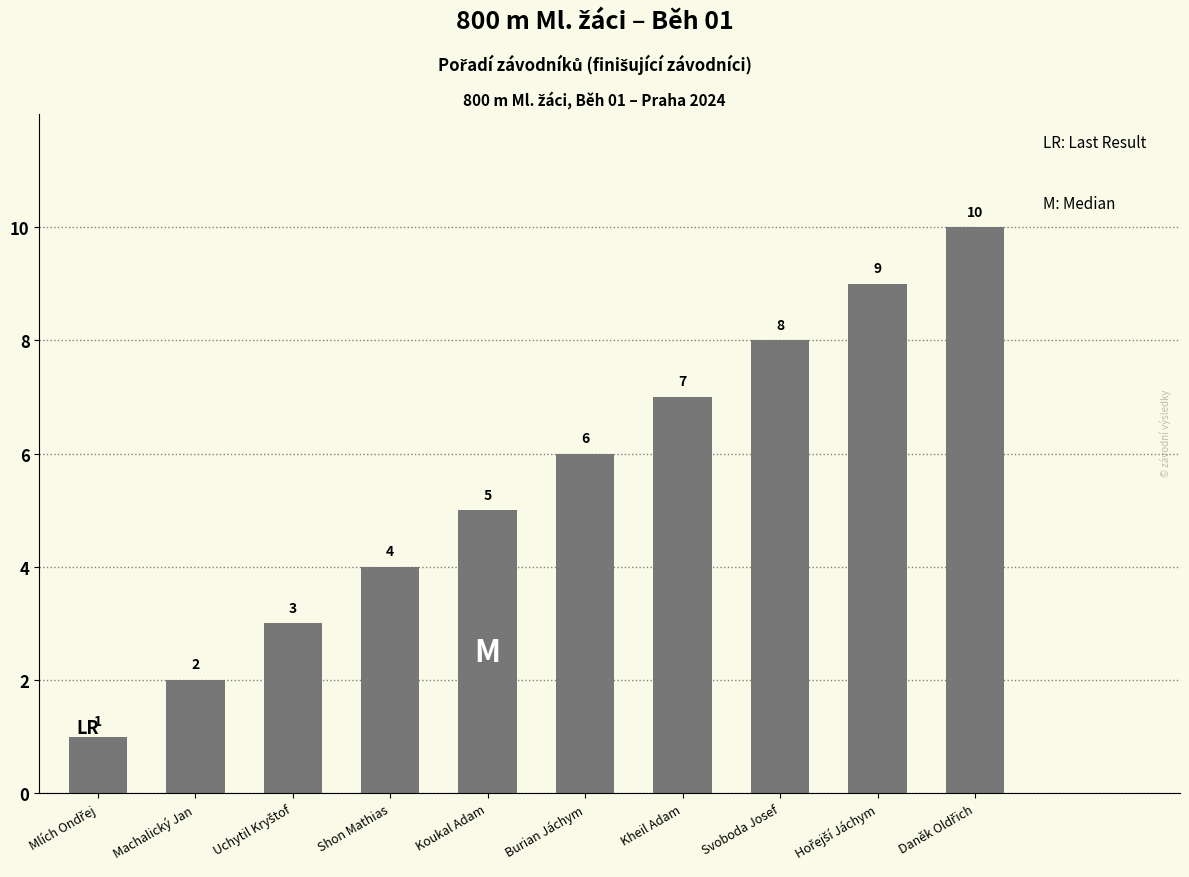

What is the difference between the maximum and minimum values?

9